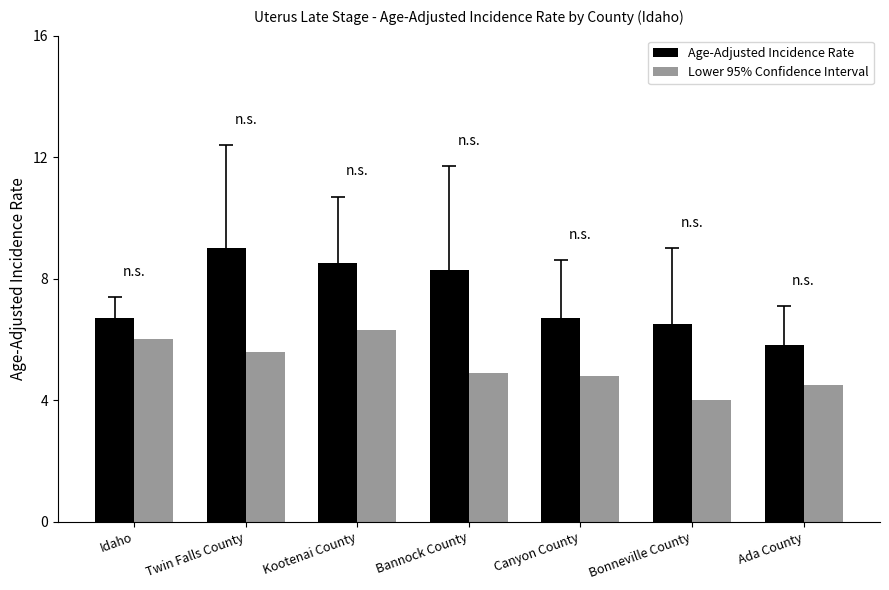

What is the minimum value shown in the chart?

4.0